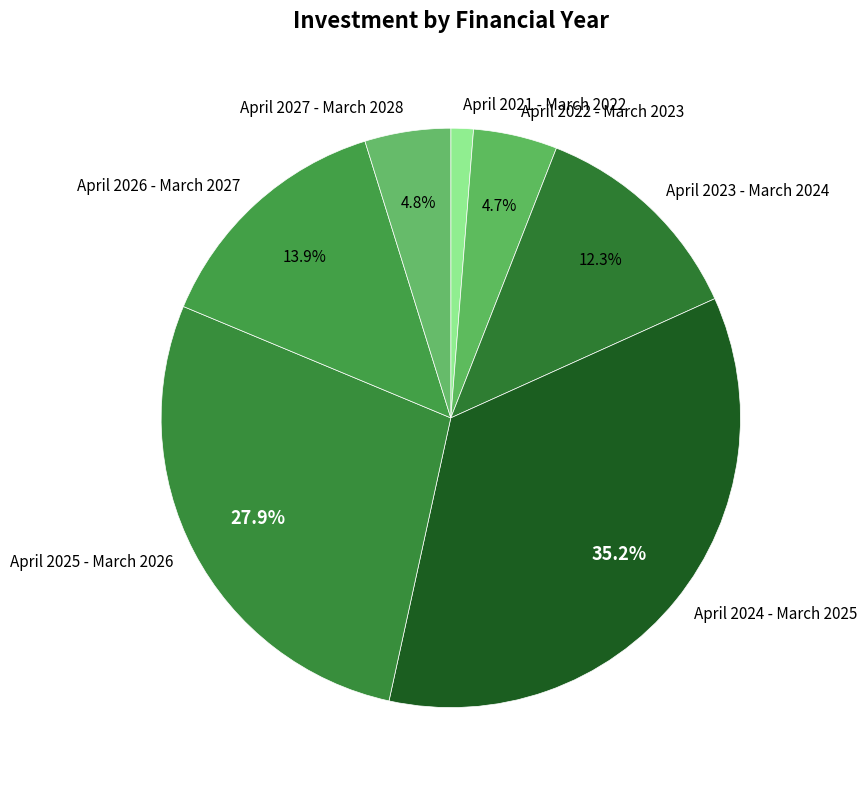

What is the smallest slice in the pie chart?

April 2021 - March 2022